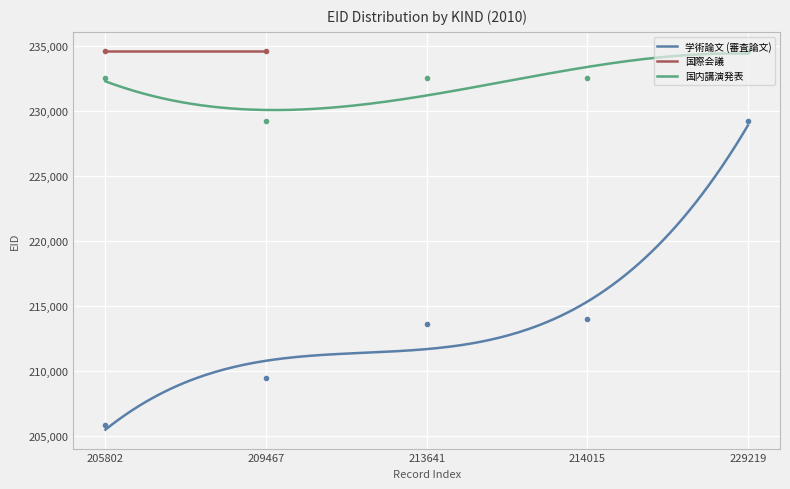

What is the spread (max minus min) of values at 213641?

18875